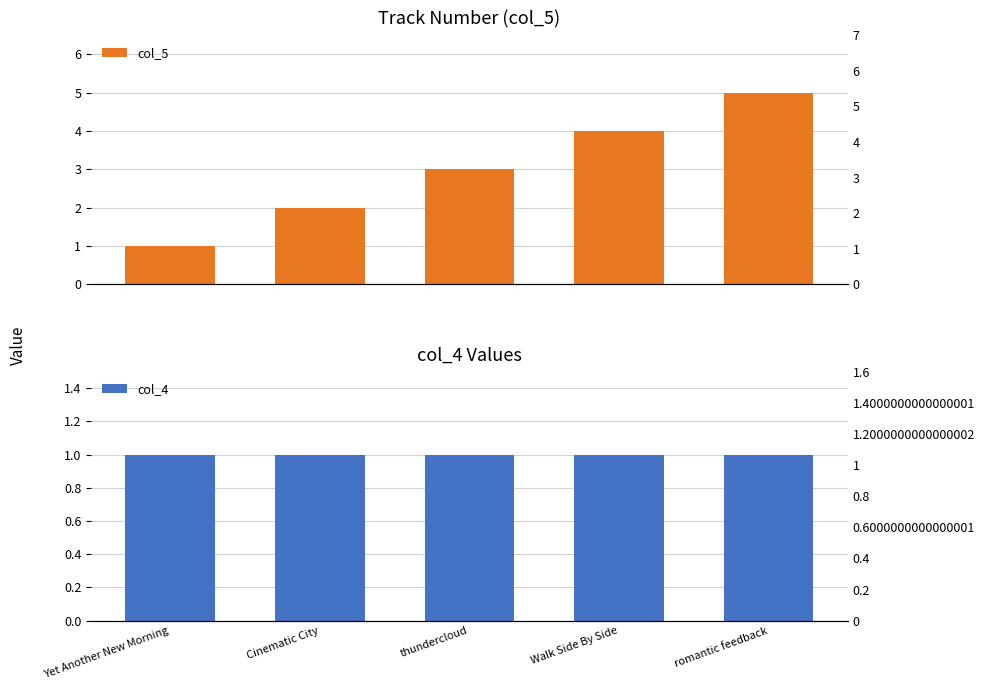

Reading left to right, what are all the values shown in this chart?

col_5: 1	2	3	4	5
col_4: 1	1	1	1	1